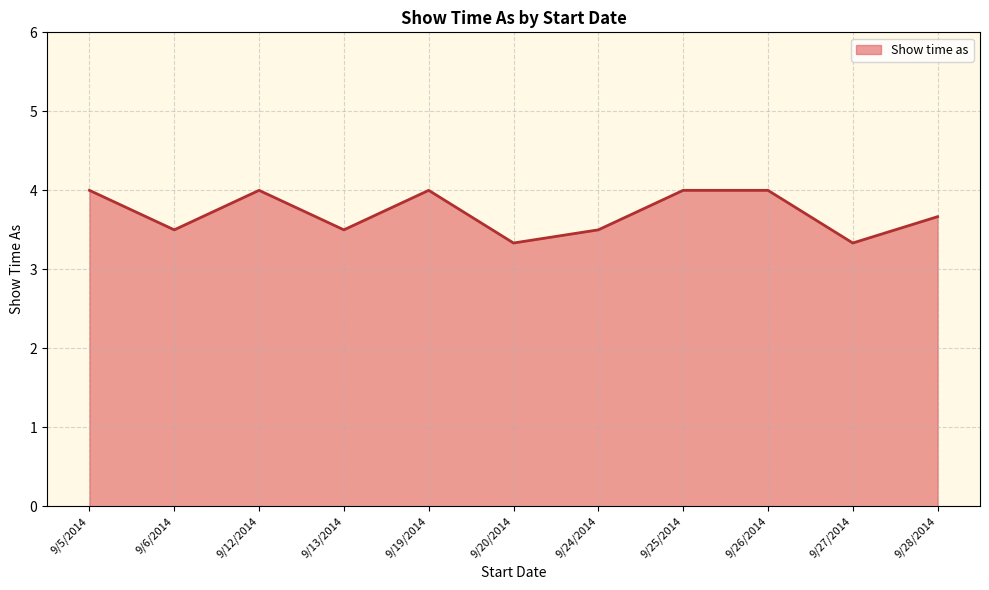

What is the difference between the maximum and minimum values?

0.7